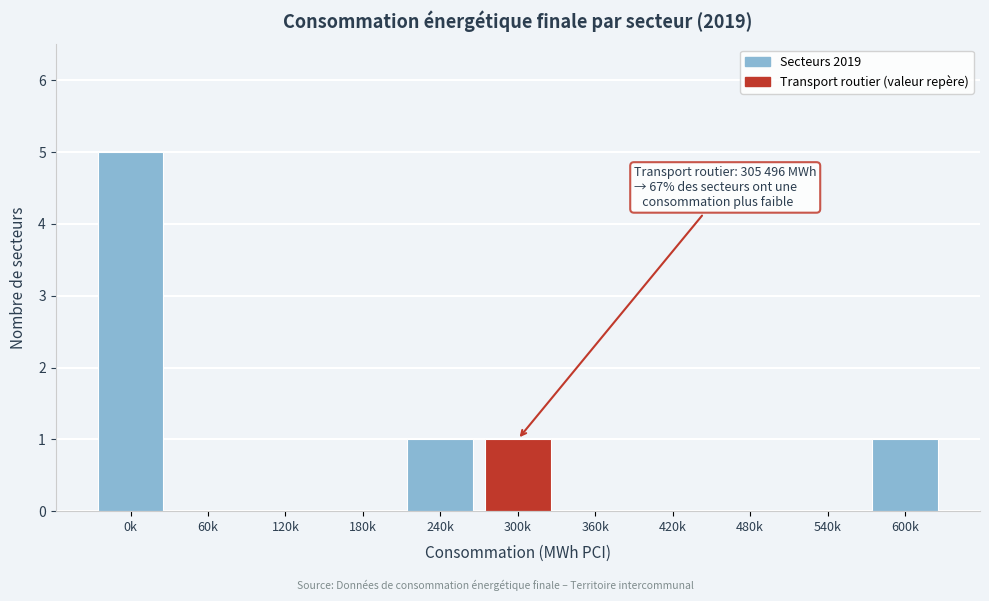

Reading left to right, transcribe all the data shown in this chart.

0k=5	60k=0	120k=0	180k=0	240k=1	300k=1	360k=0	420k=0	480k=0	540k=0	600k=1